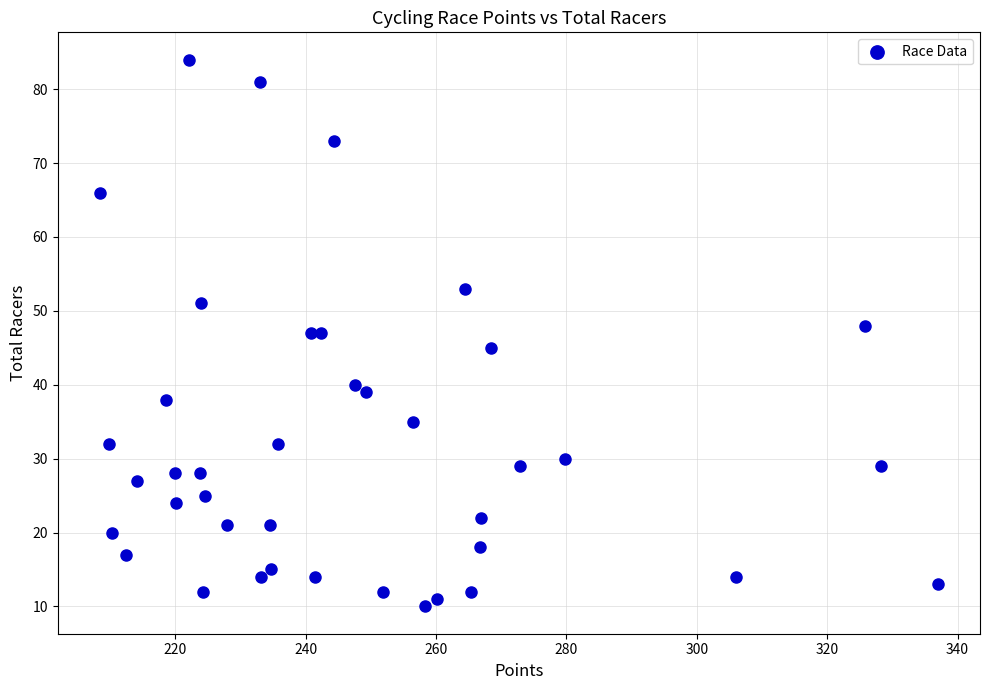

What is the range of Y values (max minus min)?

74